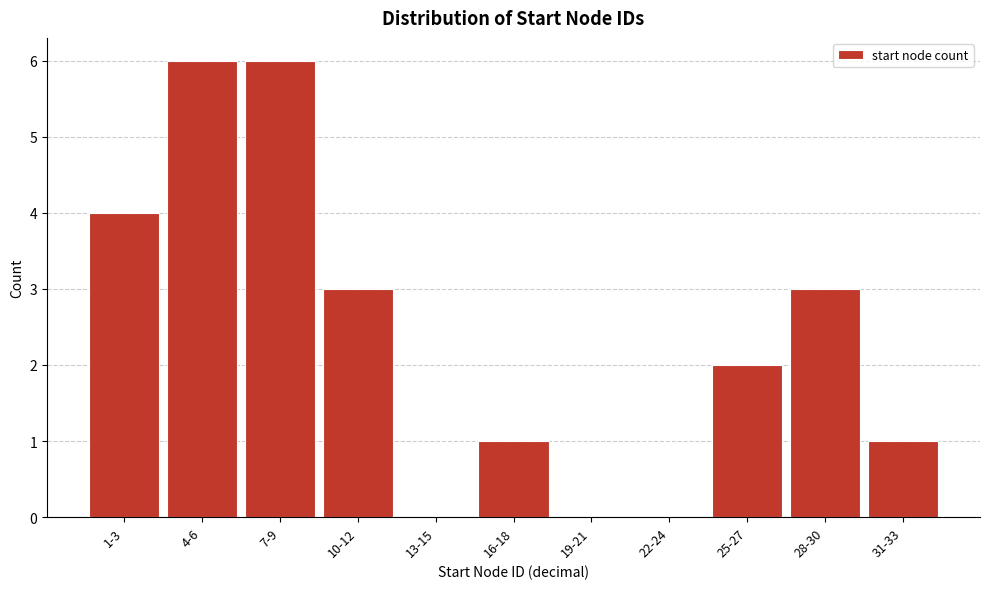

Reading left to right, what are all the values shown in this chart?

1-3=4	4-6=6	7-9=6	10-12=3	13-15=0	16-18=1	19-21=0	22-24=0	25-27=2	28-30=3	31-33=1